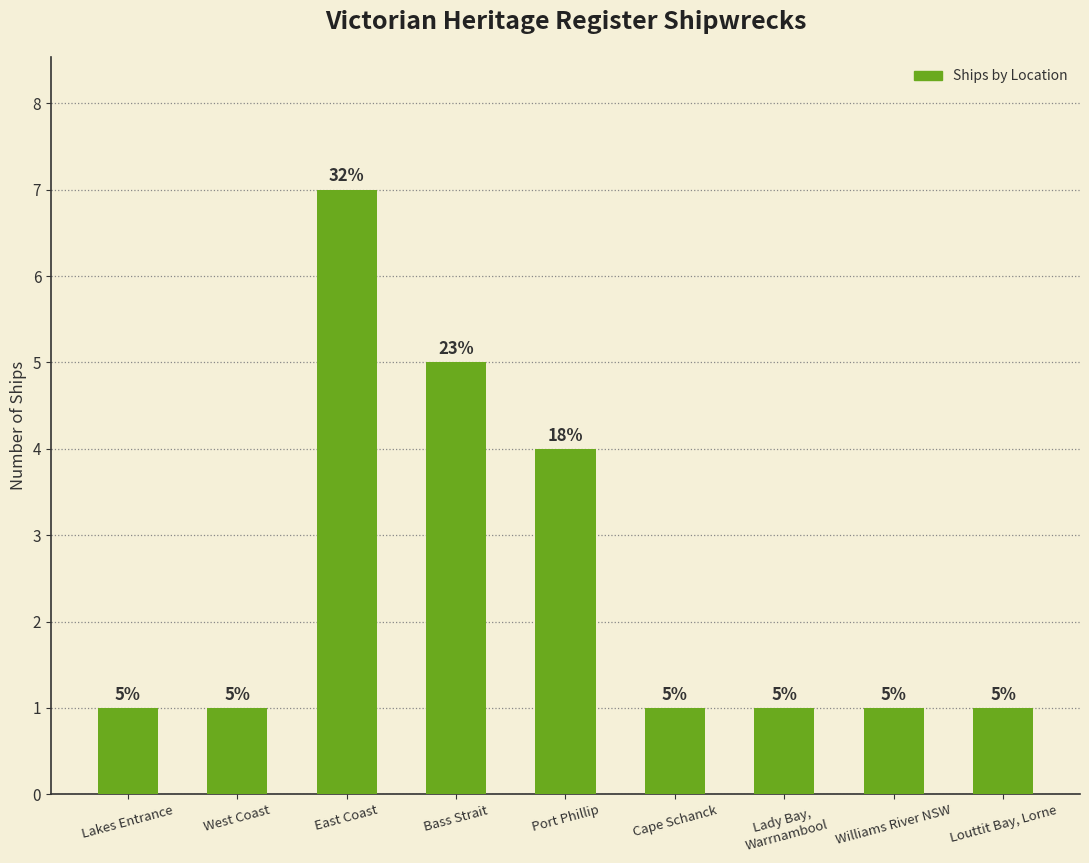

What is the ratio of the value at Bass Strait to the value at West Coast?

5.0